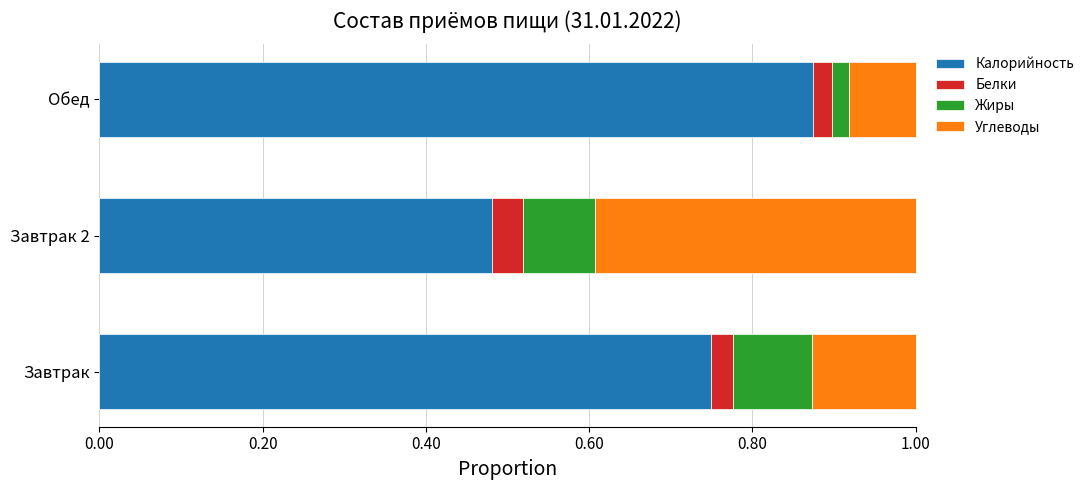

Is it true that Калорийность equals 0.1 at Завтрак 2?

False